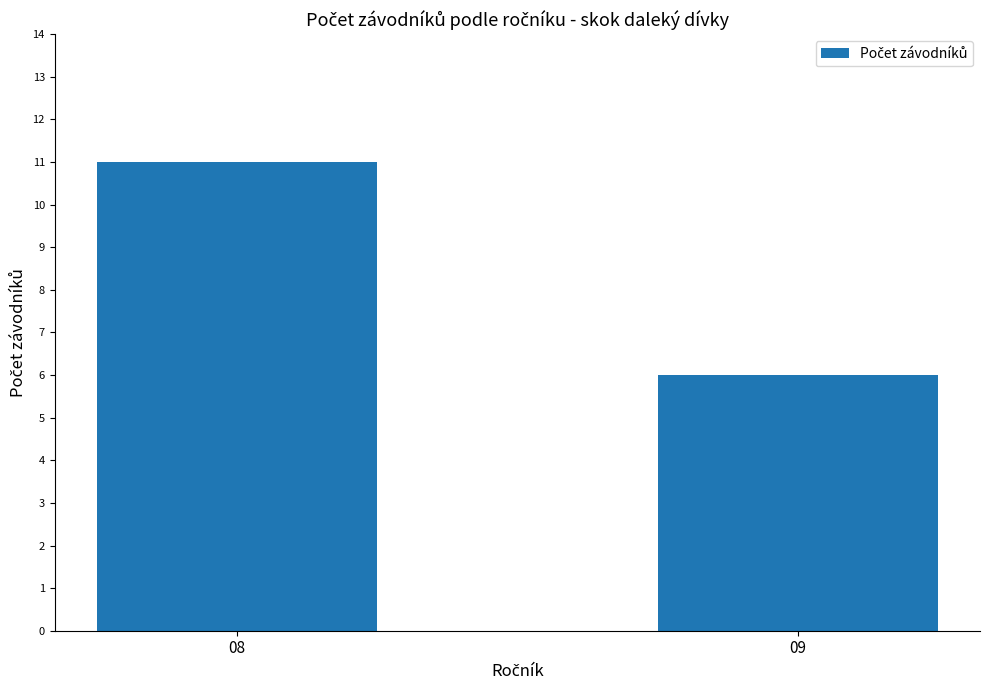

What is the smallest value displayed?

6